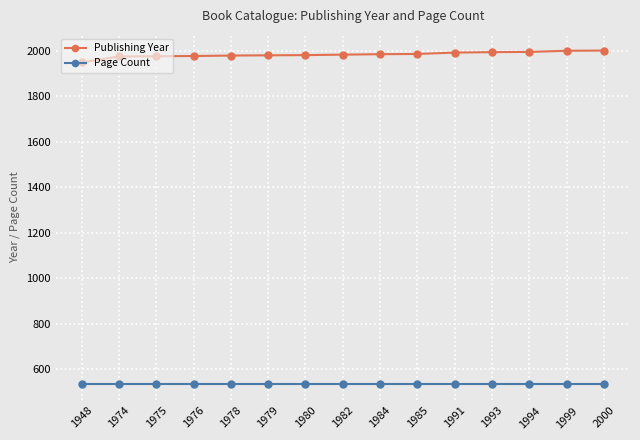

Is it true that Page Count equals 853 at 1974?

False